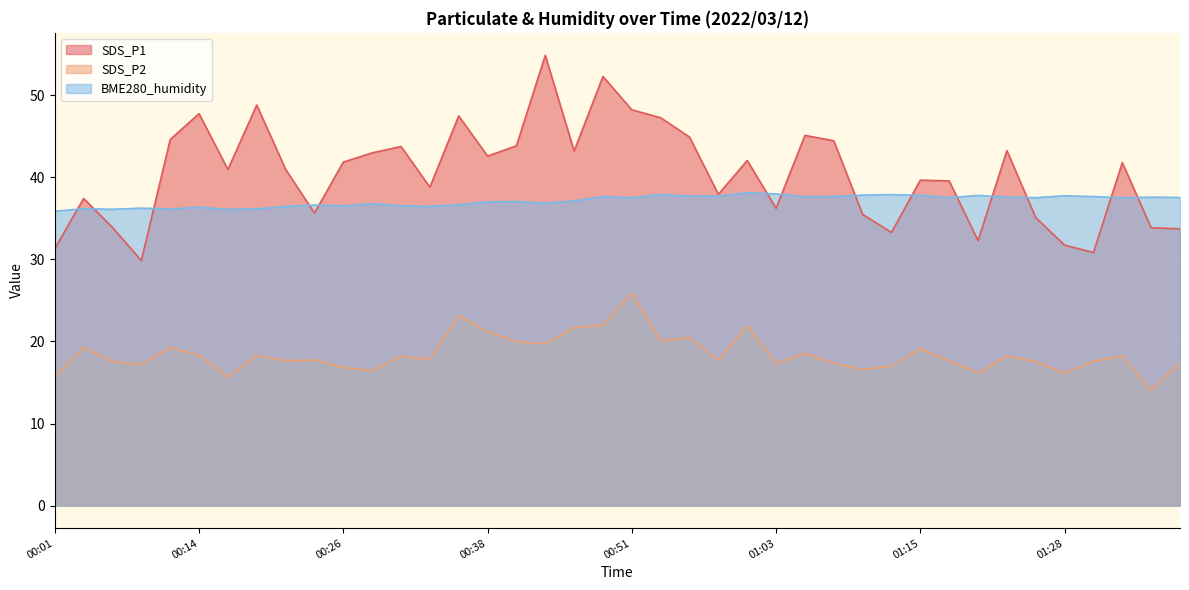

True or false: SDS_P2 and BME280_humidity cross at least once.

False